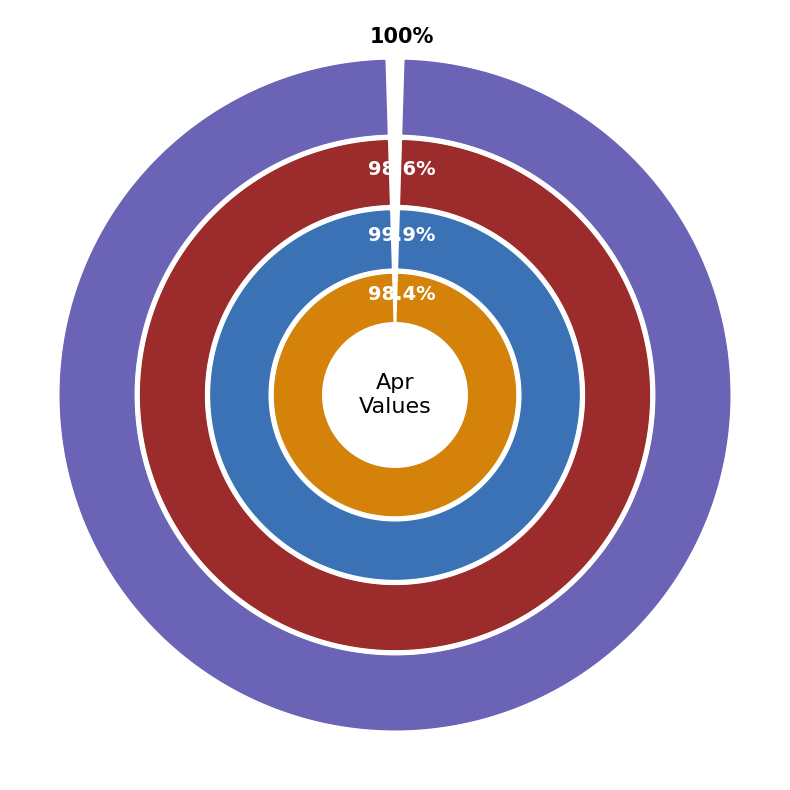

Does pct55 represent more than half of the total?

No